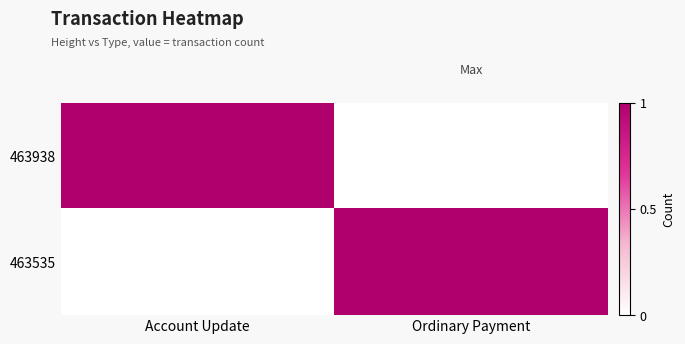

Which series has the largest total across all categories?

463938